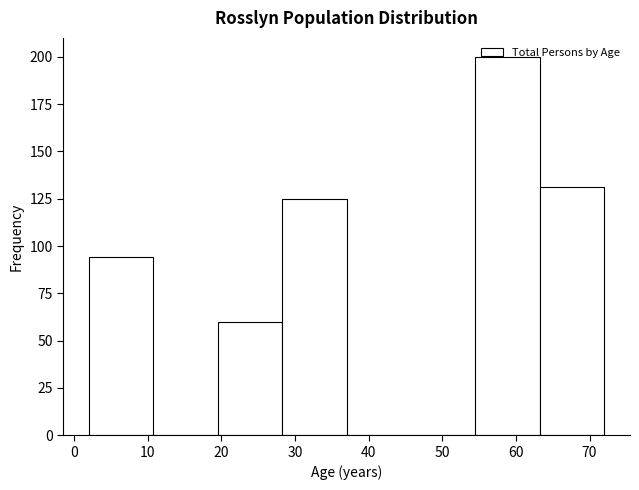

Over which range of the x-axis is the bar tallest?

55 to 63